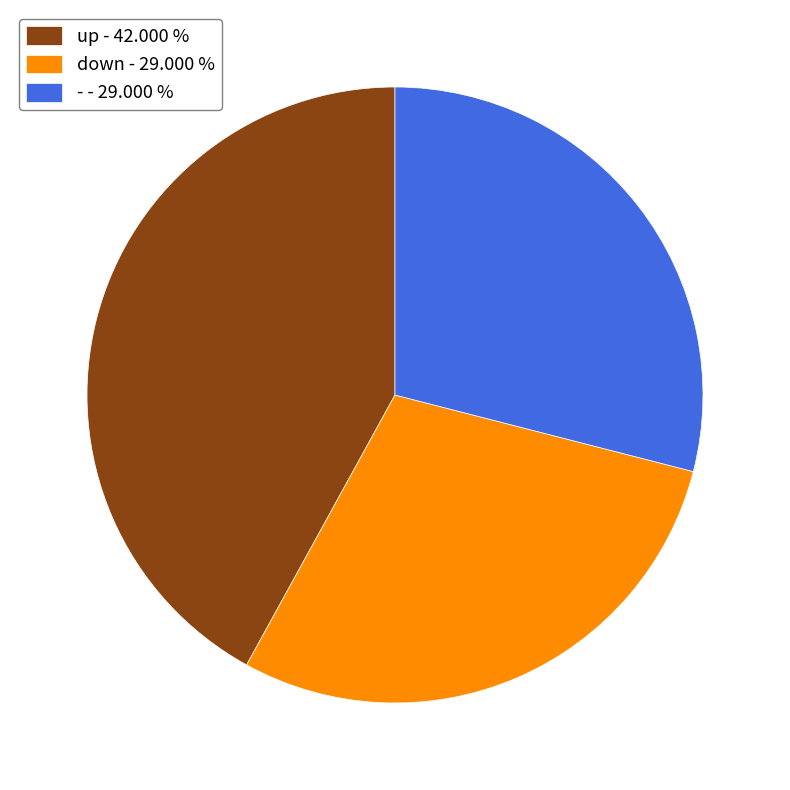

What is the largest slice in the pie chart?

up